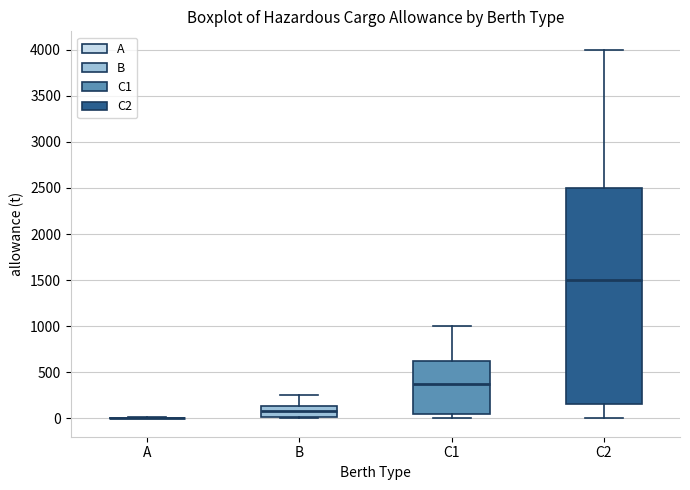

Where does the median line of the box for C1 sit on the y-axis? The values are not printed on the chart, so give them approximately, as read against the axis.

400